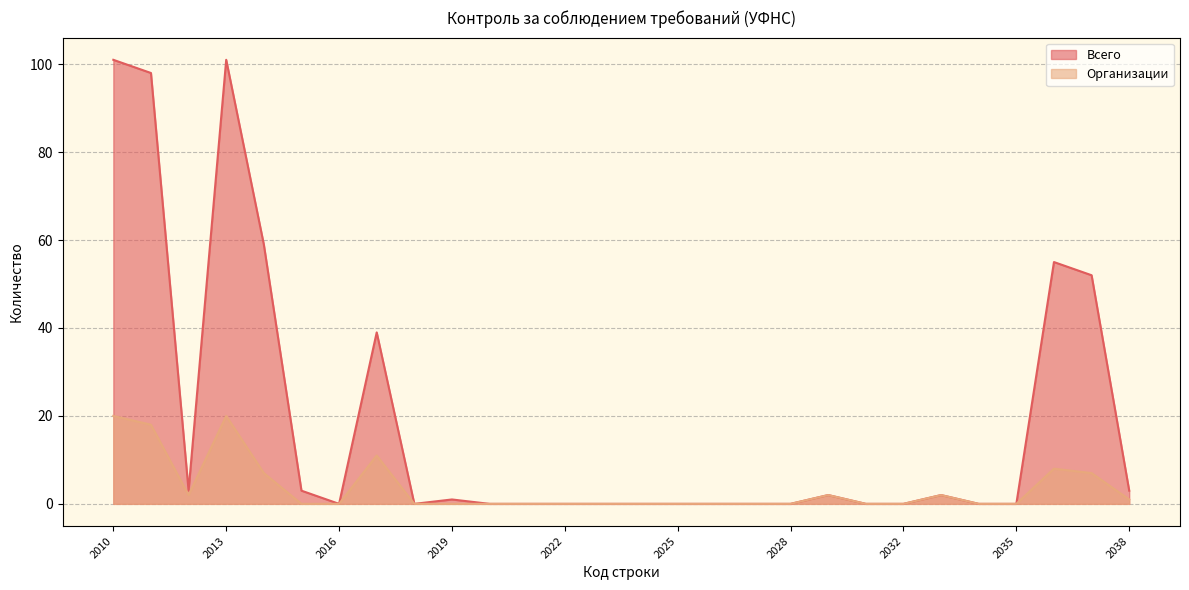

True or false: Всего has a value of 1 at 2033.

False